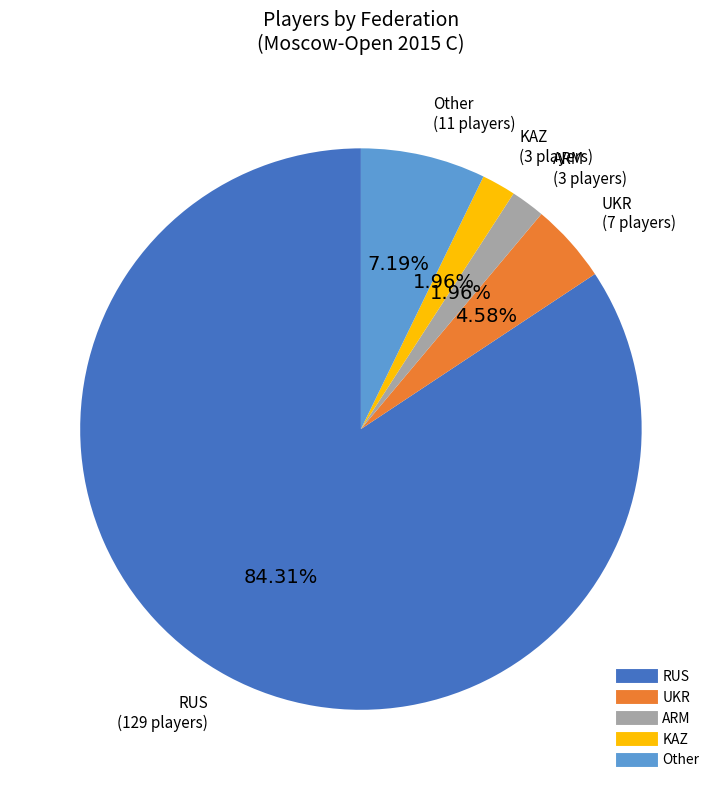

How much of the chart is everything except RUS?

15.7%